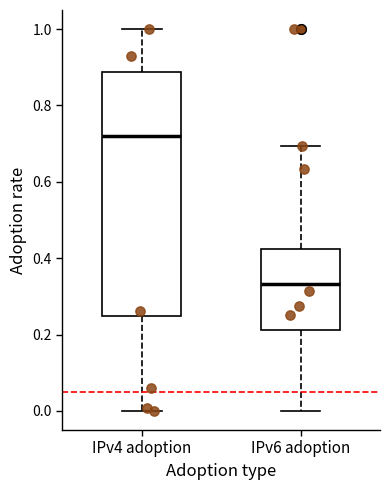

Comparing the boxes themselves (not the whiskers), which one is the tallest?

IPv4 adoption